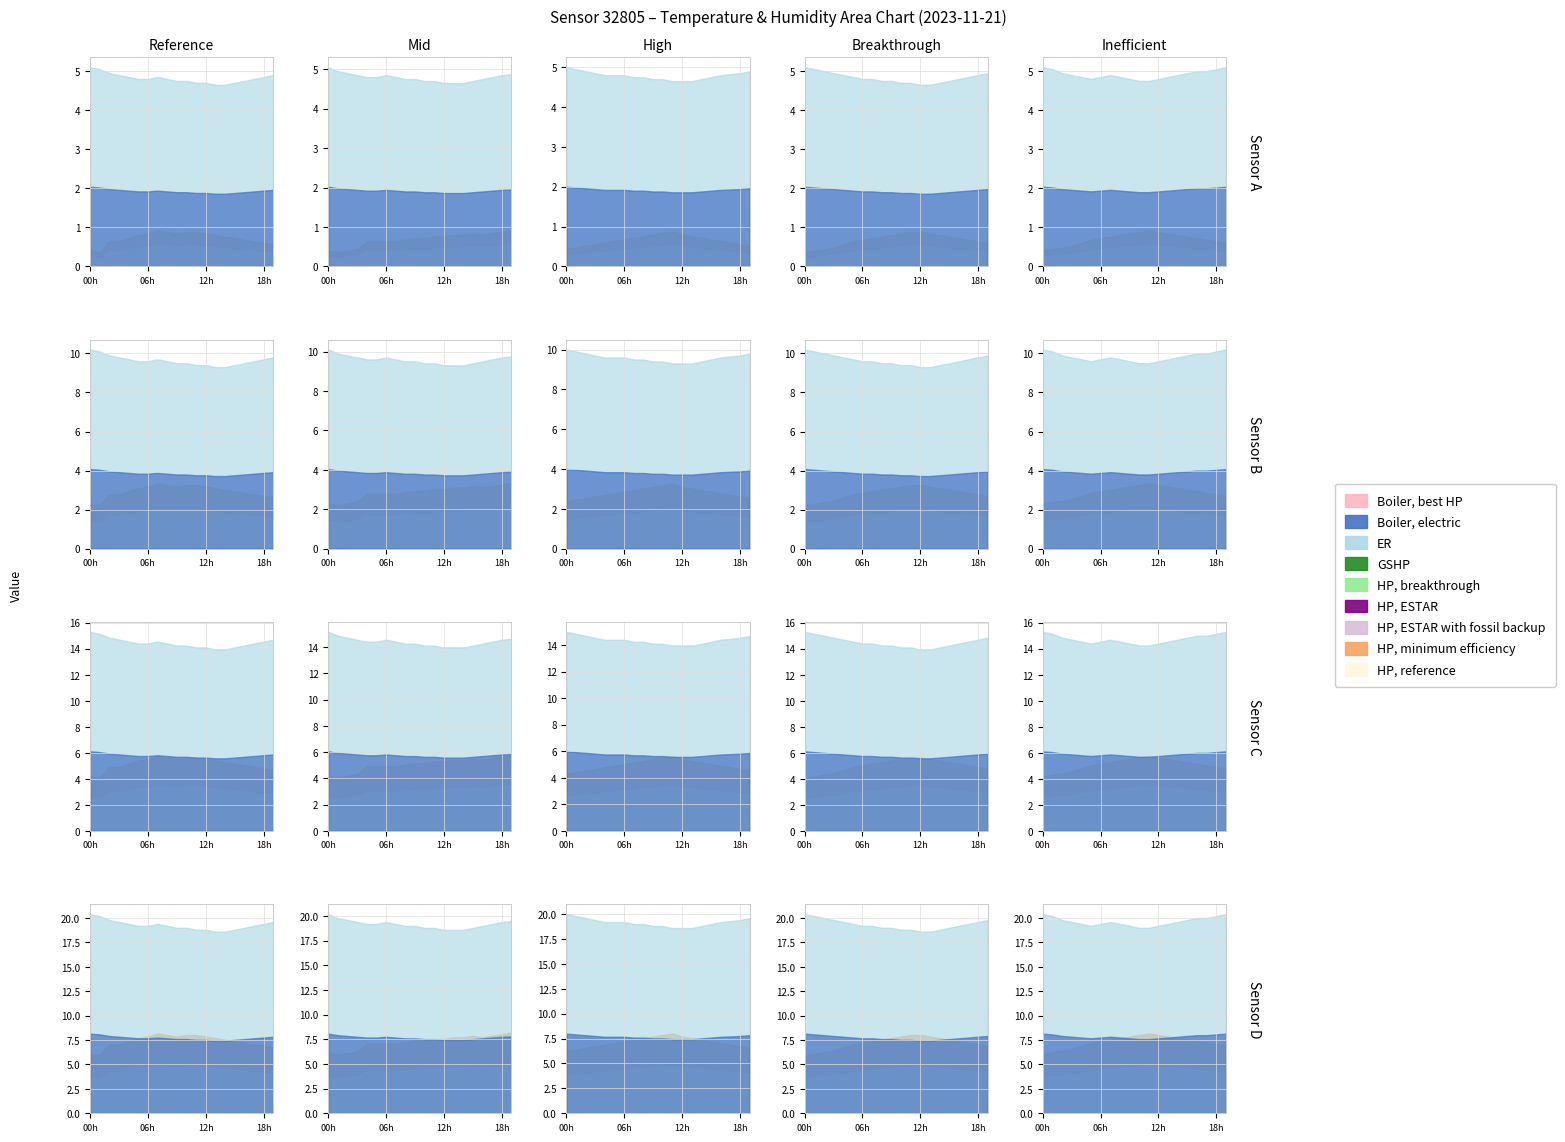

What is the difference between the maximum and minimum values in the humidity series?

1.4